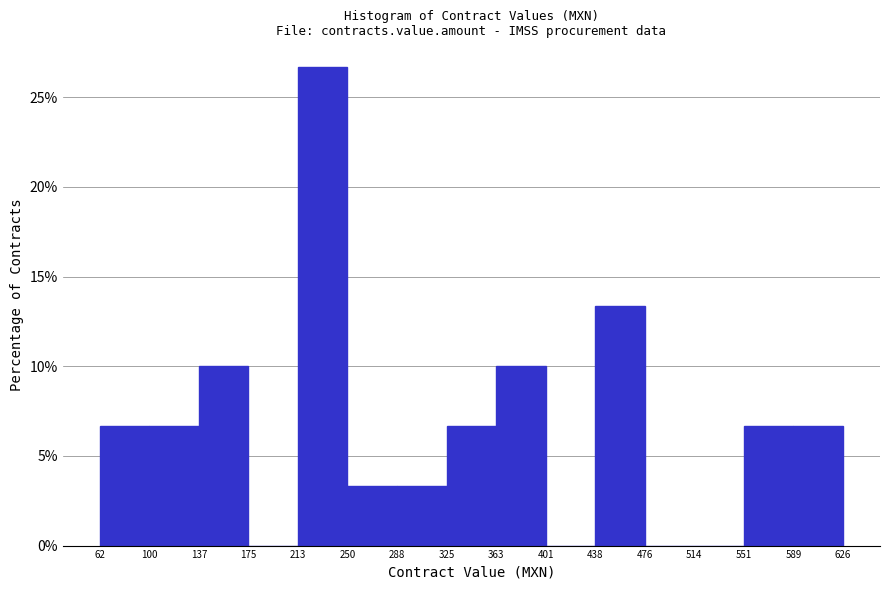

Over which range of the x-axis is the bar tallest?

213 to 250